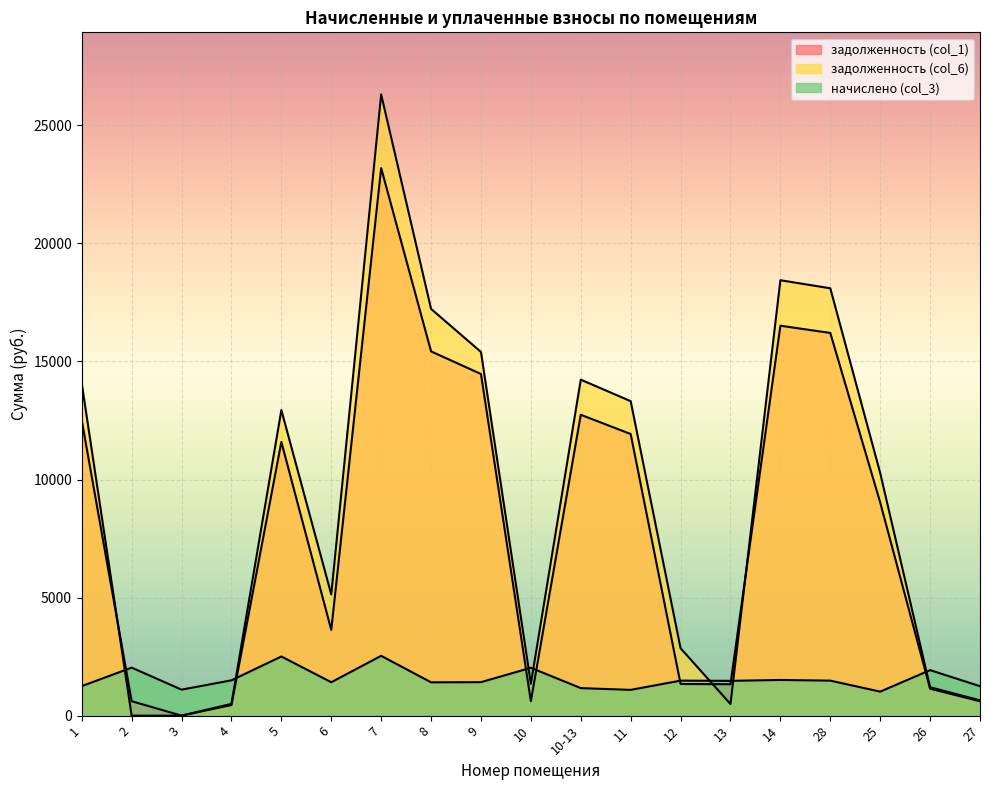

What is the sum of all задолженность (col_1) values?

153313.8